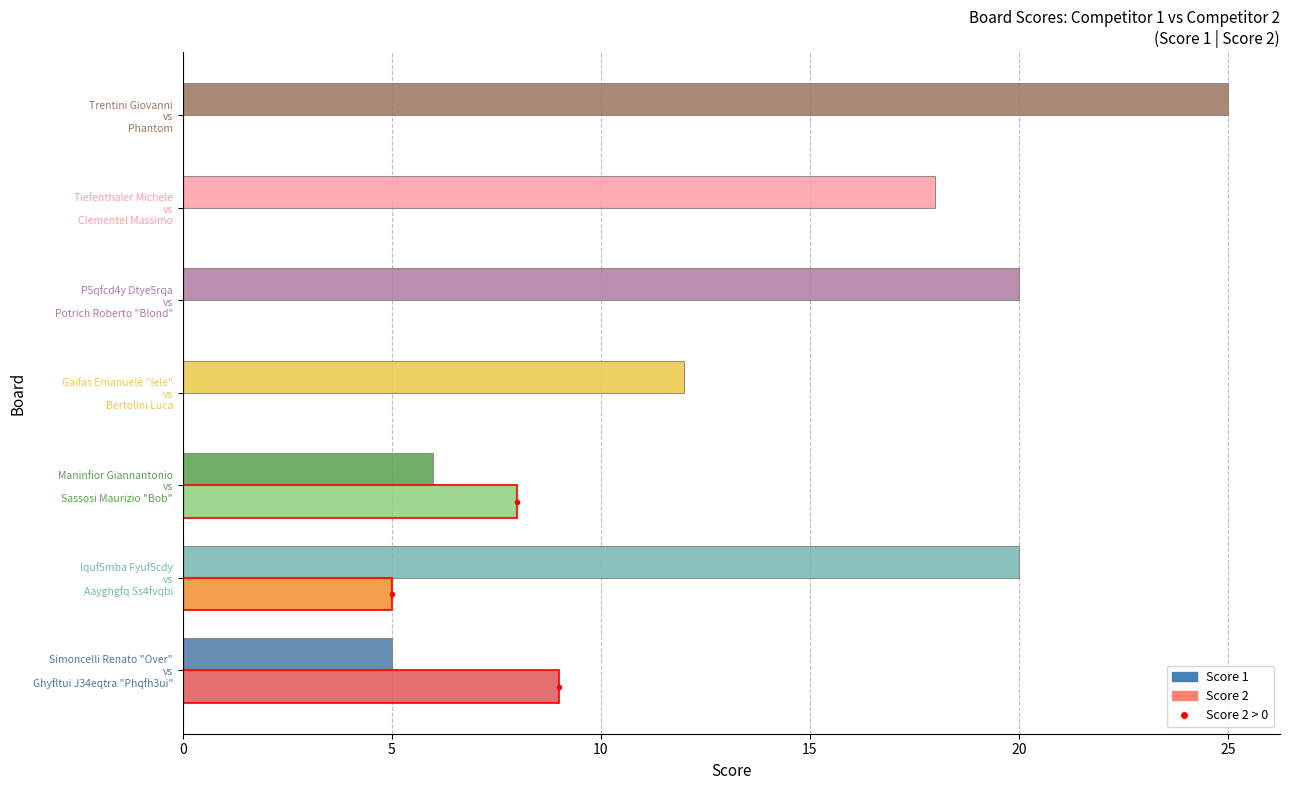

What is the greatest value displayed?

25